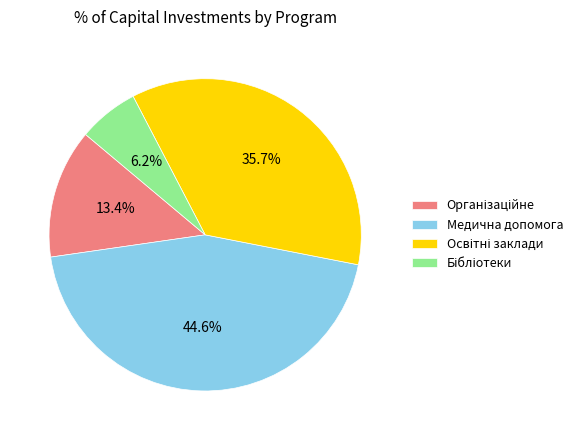

Is there a majority slice in this chart?

No